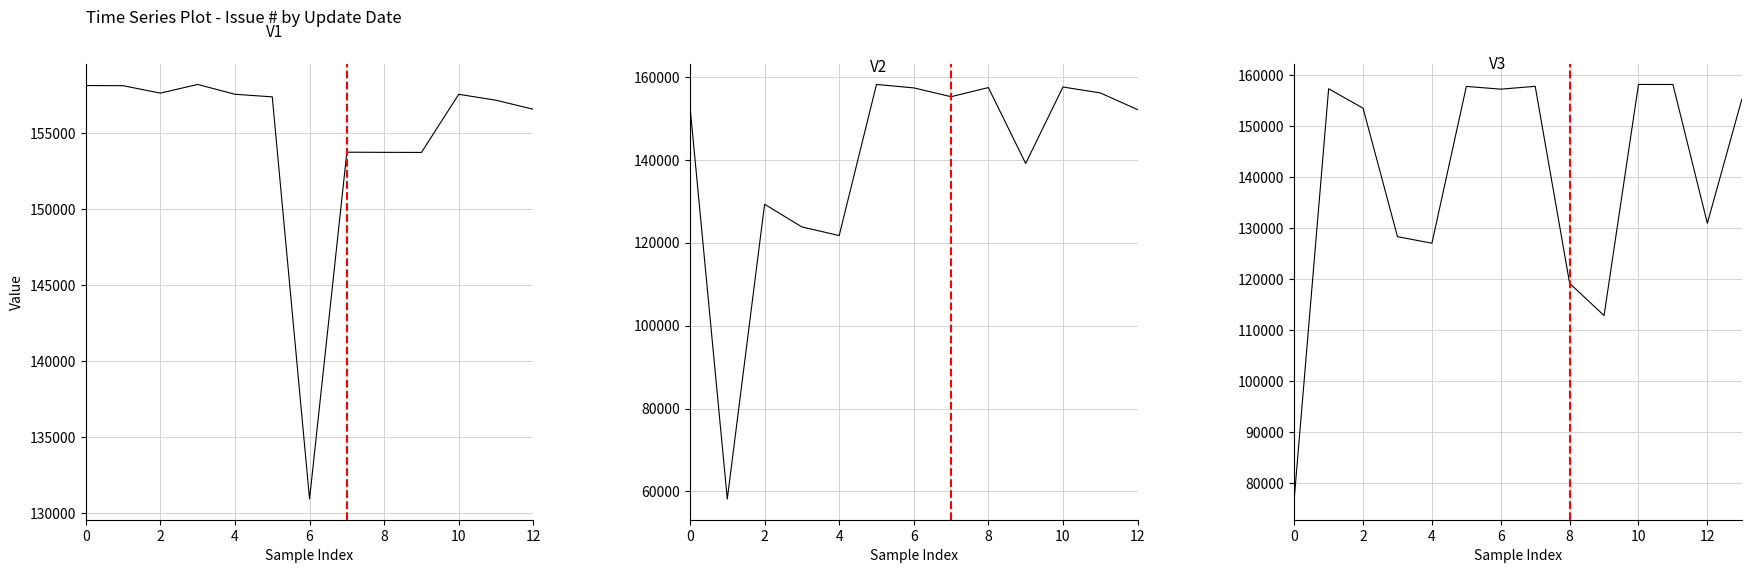

Is it true that the value at 2024-03-26 is 57889?

False